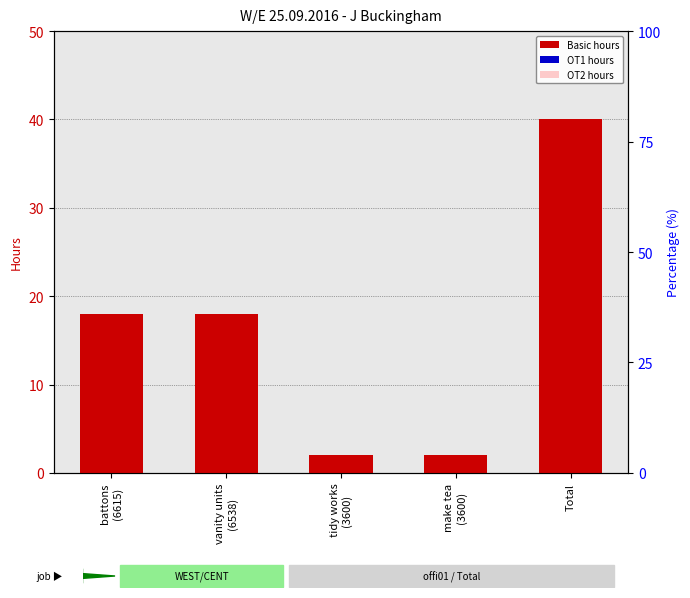

Which has a higher value, battons
(6615) or Total?

Total